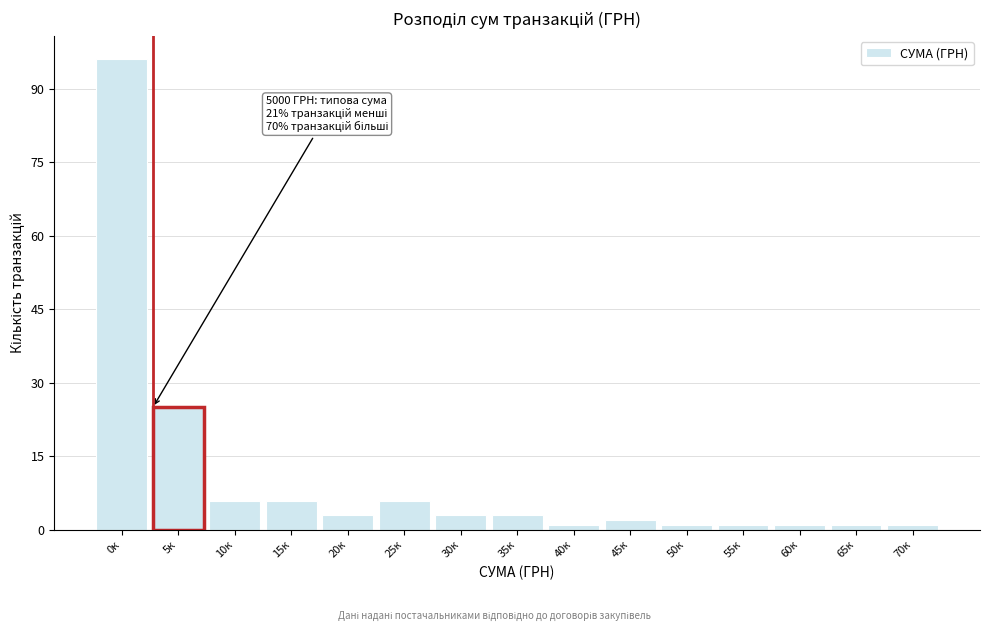

Reading left to right, extract all data points from this chart.

96	25	6	6	3	6	3	3	1	2	1	1	1	1	1